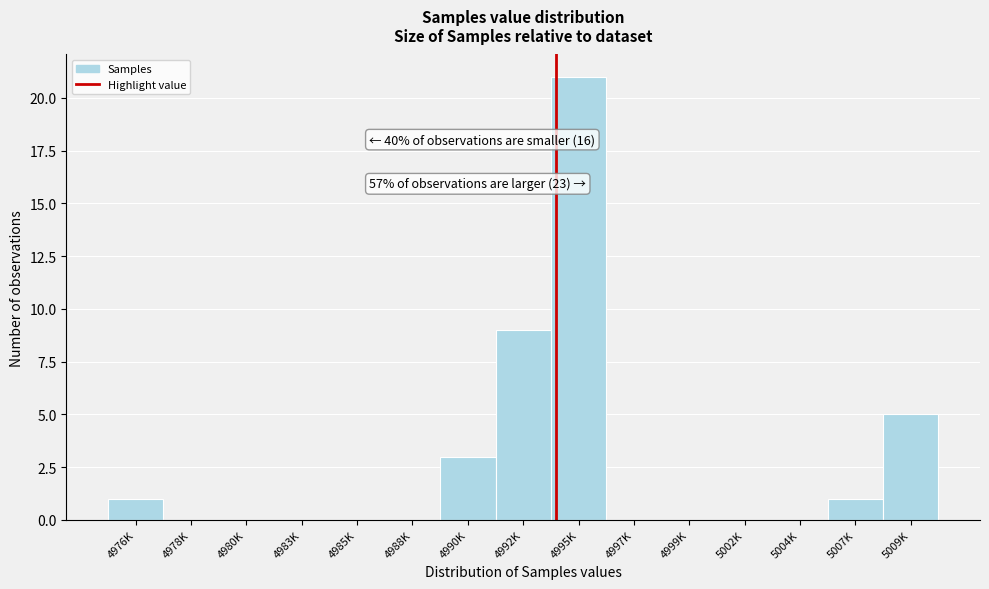

Reading right to left, transcribe all the data shown in this chart.

5009K=5	5007K=1	5004K=0	5002K=0	4999K=0	4997K=0	4995K=21	4992K=9	4990K=3	4988K=0	4985K=0	4983K=0	4980K=0	4978K=0	4976K=1